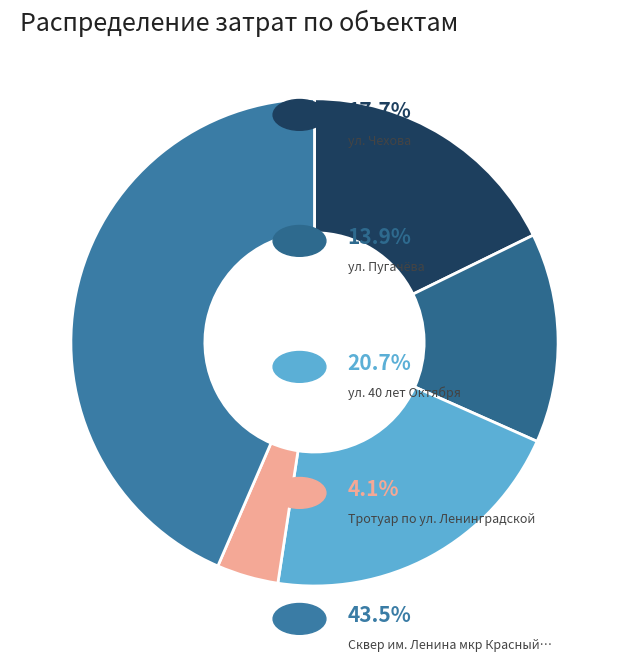

Which category has the biggest portion of the pie?

Сквер им. Ленина мкр Красный Октябрь